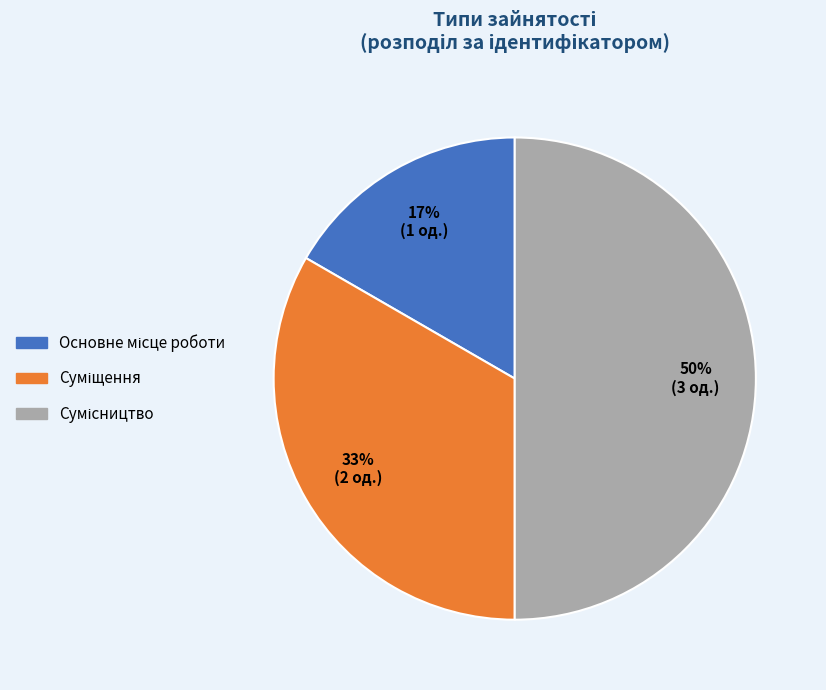

To the nearest percent, what is the average slice percentage?

33%